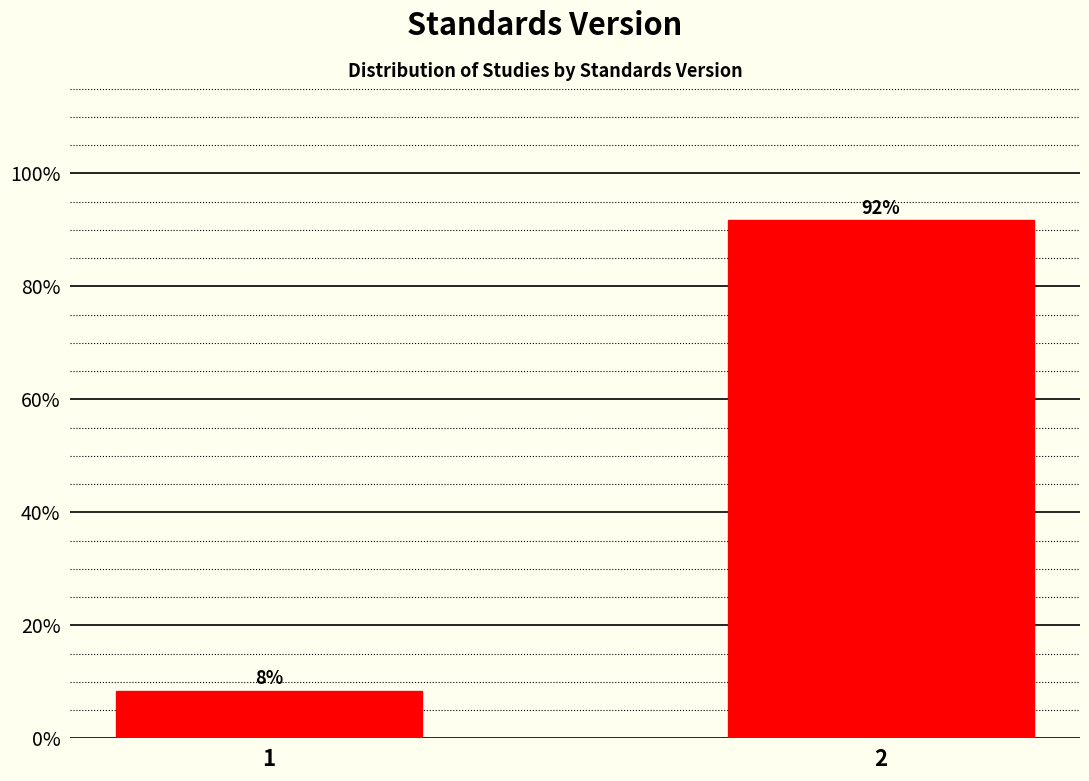

True or false: the data shows 8.3 at 1.

True